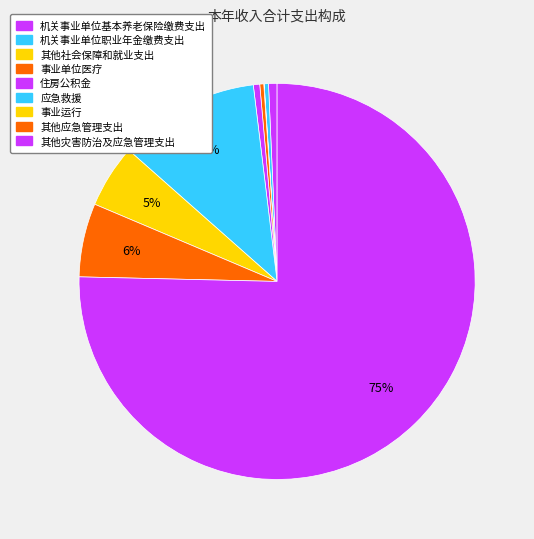

How many segments does this pie chart have?

9